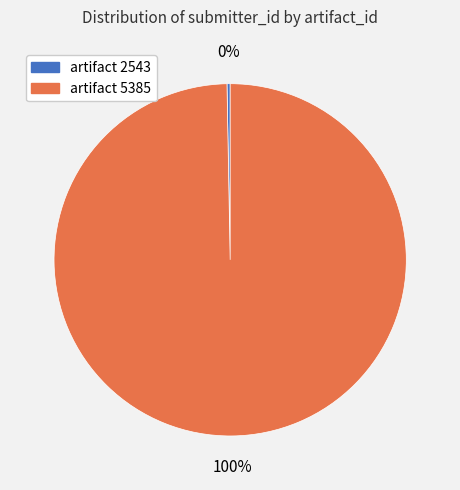

Is there any slice that represents more than half of the pie?

Yes